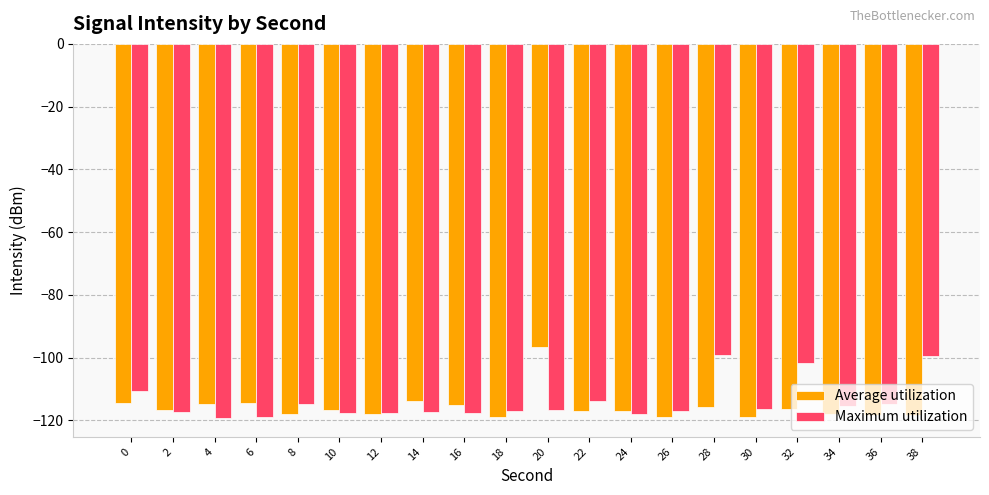

What is the difference between the second highest and second lowest values in the Average utilization series?

5.2